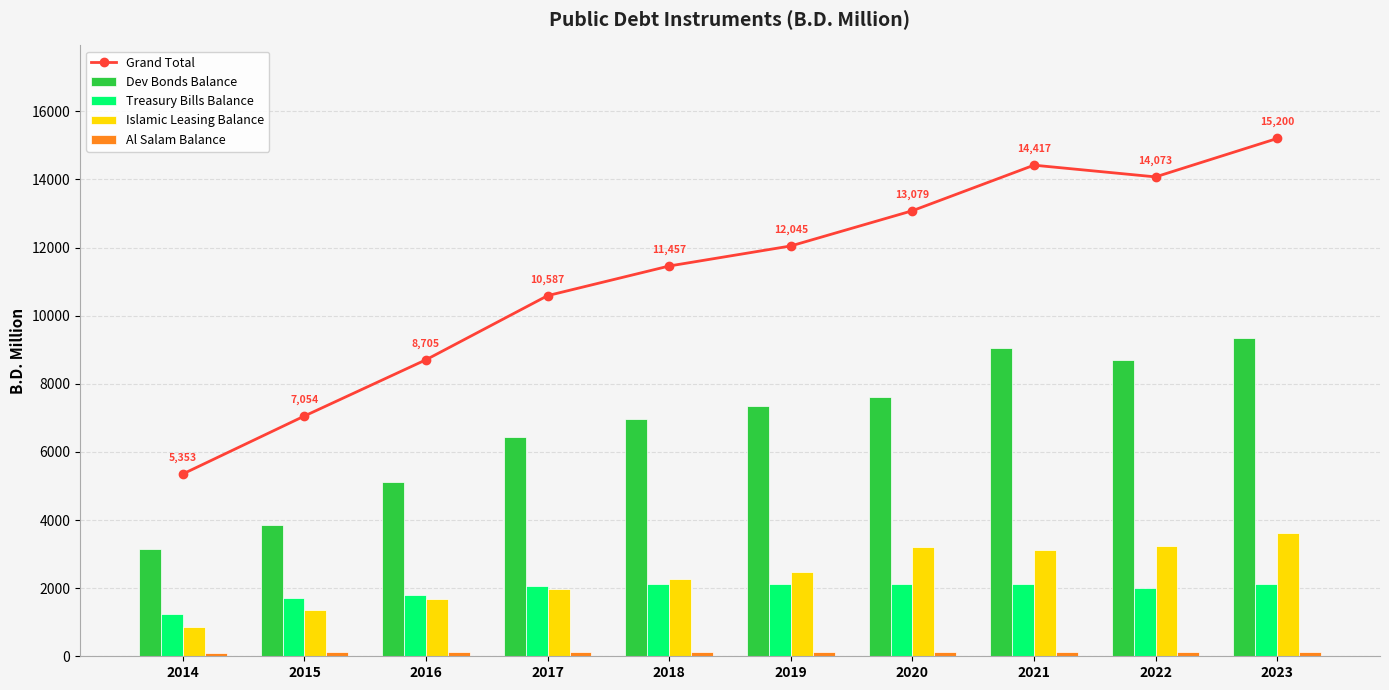

Reading left to right, transcribe all the data shown in this chart.

Grand Total: 2014=5352.9	2015=7053.9	2016=8705.4	2017=10587.0	2018=11457.0	2019=12045.4	2020=13079.4	2021=14416.8	2022=14072.8	2023=15200.2
Dev Bonds Balance: 2014=3153.0	2015=3867.0	2016=5103.6	2017=6425.6	2018=6963.6	2019=7339.6	2020=7621.6	2021=9059.0	2022=8683.0	2023=9335.0
Treasury Bills Balance: 2014=1230.0	2015=1710.0	2016=1785.0	2017=2060.0	2018=2110.0	2019=2110.0	2020=2110.0	2021=2110.0	2022=2010.0	2023=2110.0
Islamic Leasing Balance: 2014=862.0	2015=1348.0	2016=1687.6	2017=1972.2	2018=2254.2	2019=2466.6	2020=3218.6	2021=3118.6	2022=3250.2	2023=3626.2
Al Salam Balance: 2014=108.0	2015=129.0	2016=129.0	2017=129.0	2018=129.0	2019=129.0	2020=129.0	2021=129.0	2022=129.0	2023=129.0